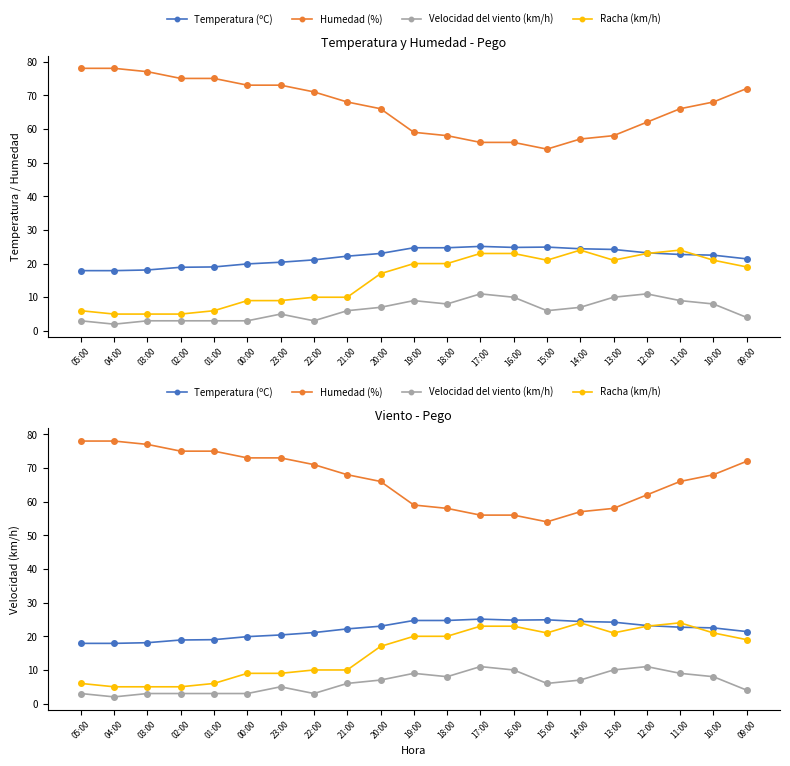

What is the difference between the Racha (km/h) values at 02:00 and 18:00?

15.0